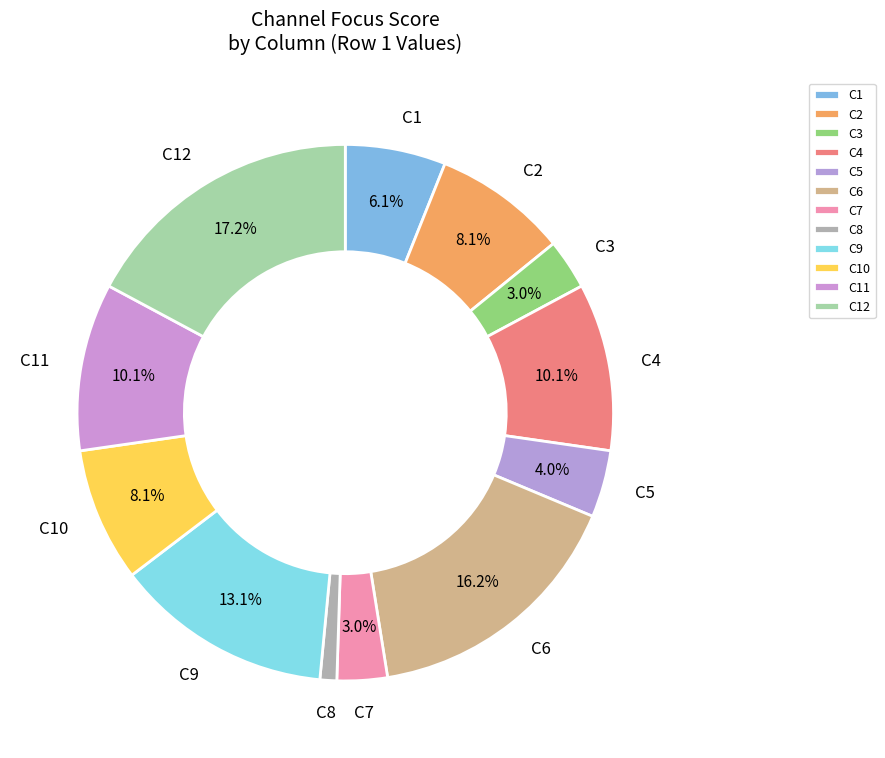

To the nearest percent, what percentage of the pie is C8?

1%